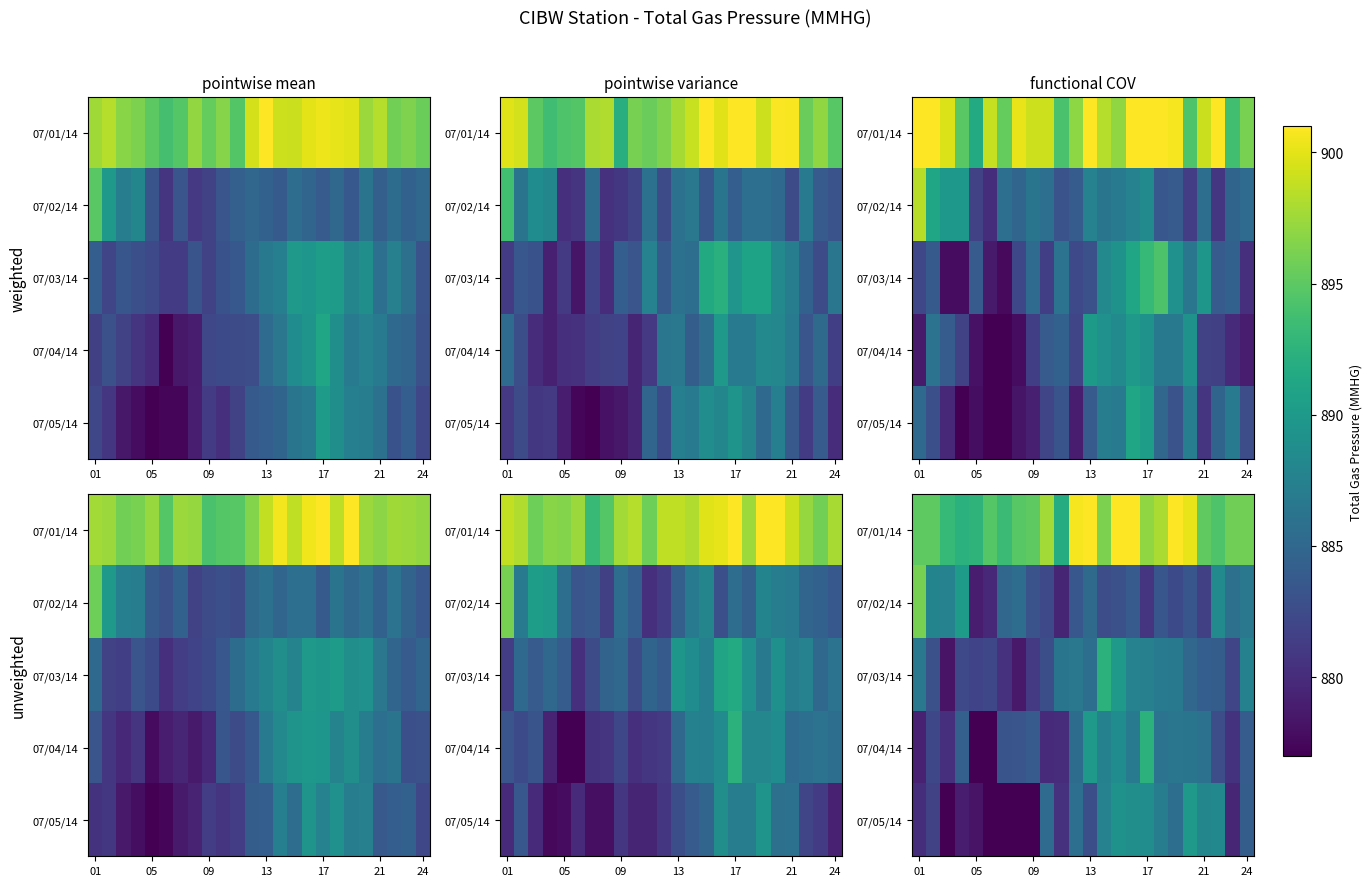

How many data points in 07/05/14 are above 884?

12